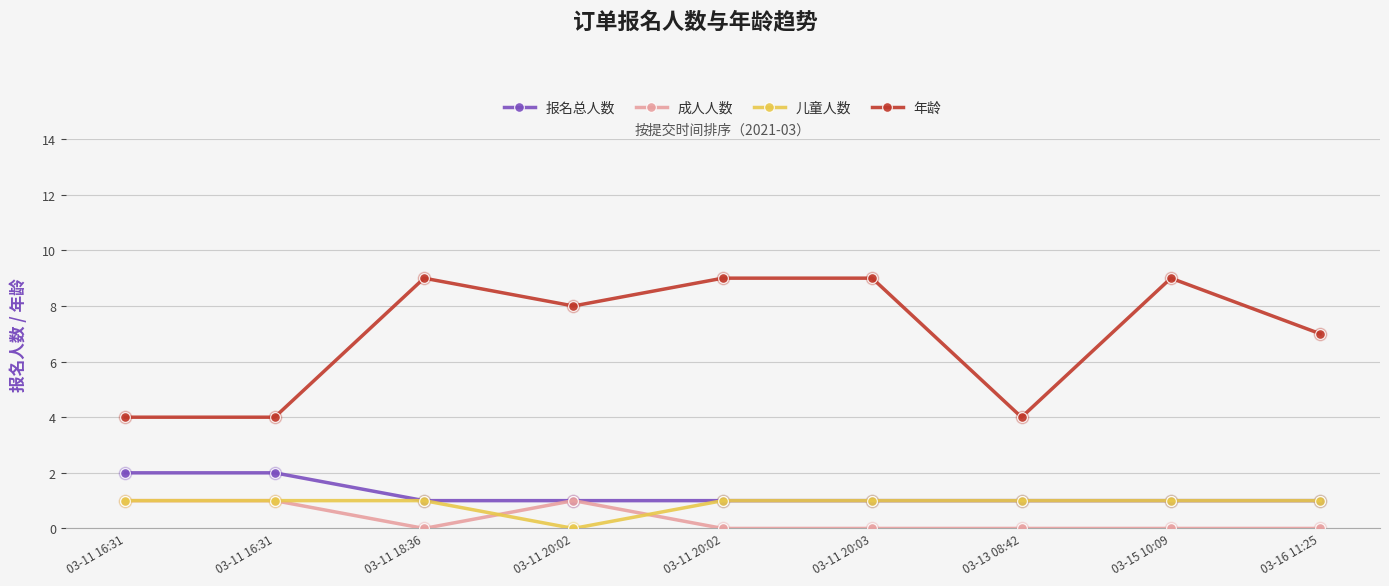

At how many categories does at least one series exceed 4?

6